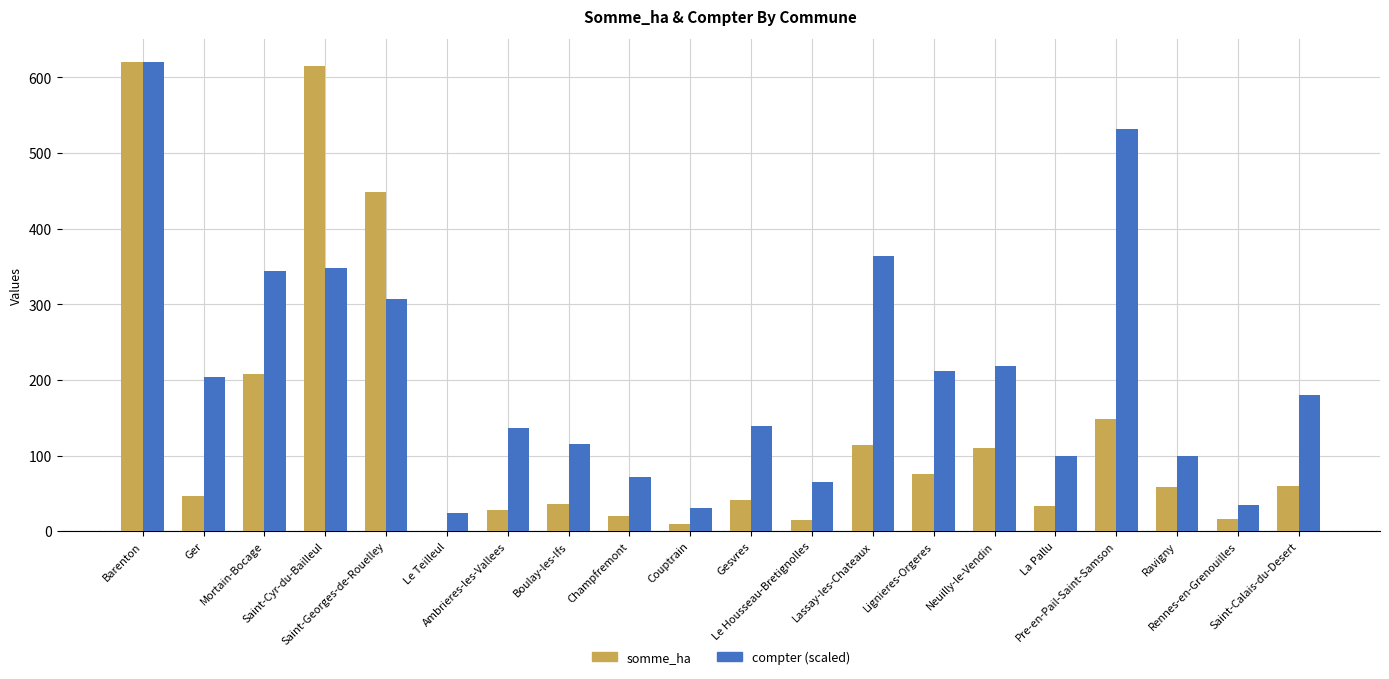

At which category is the sum across all series the highest?

Barenton